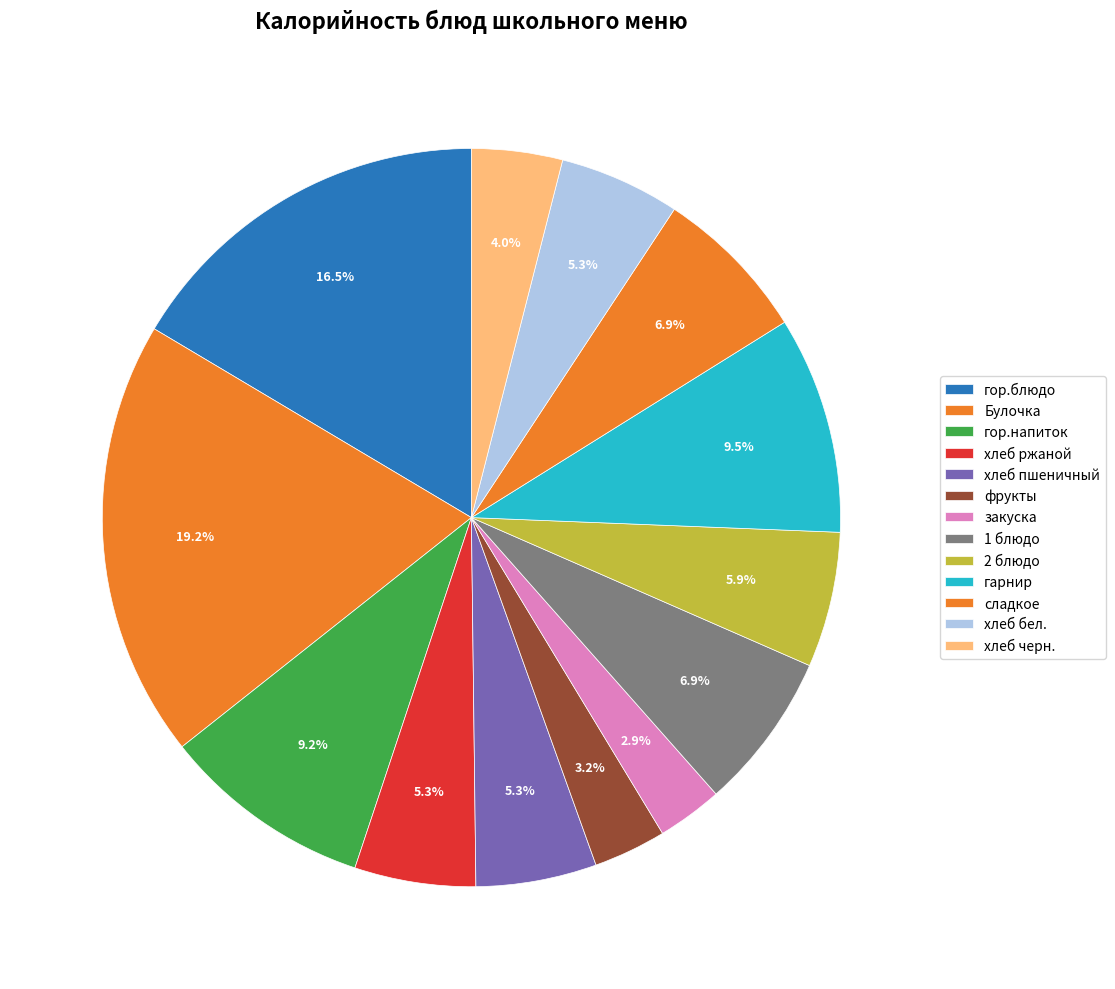

Is хлеб пшеничный the majority of the pie?

No